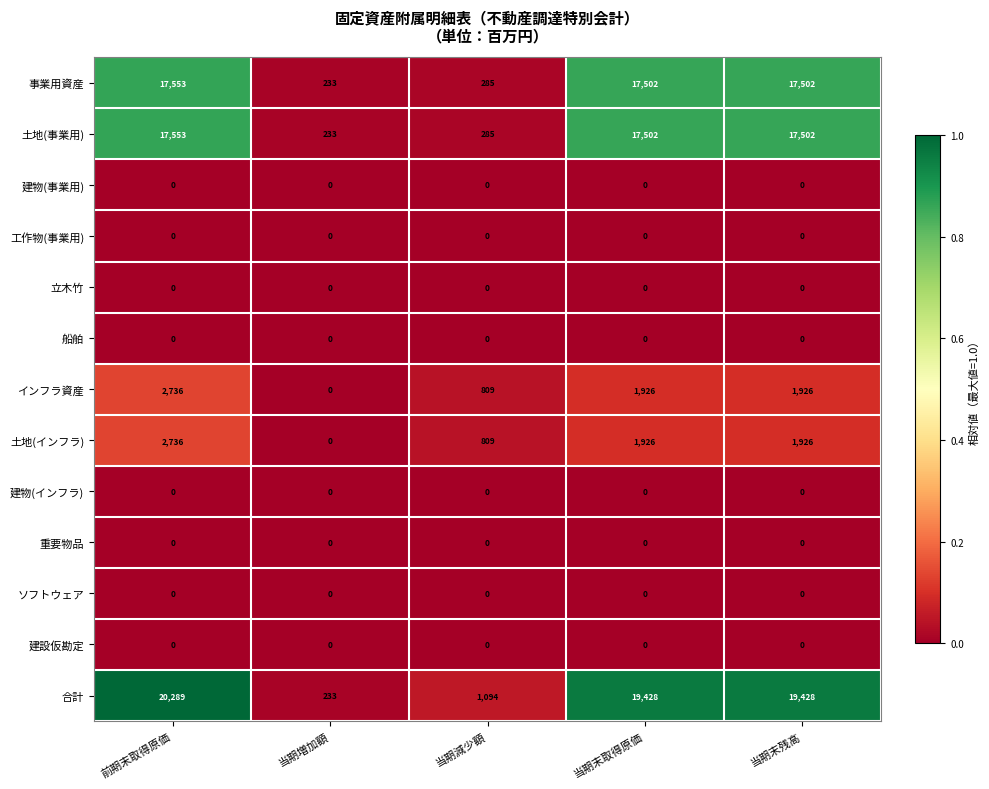

What is the spread (max minus min) of values at 当期末取得原価?

19428